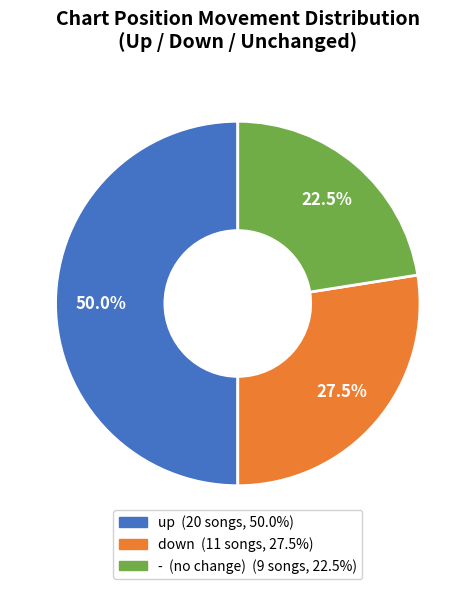

Which has a higher value, up or -?

up